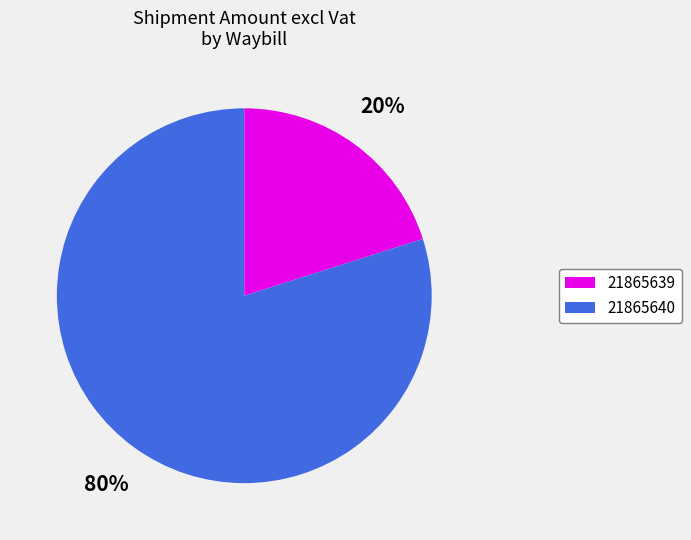

To the nearest percent, what portion does 21865640 represent?

80%